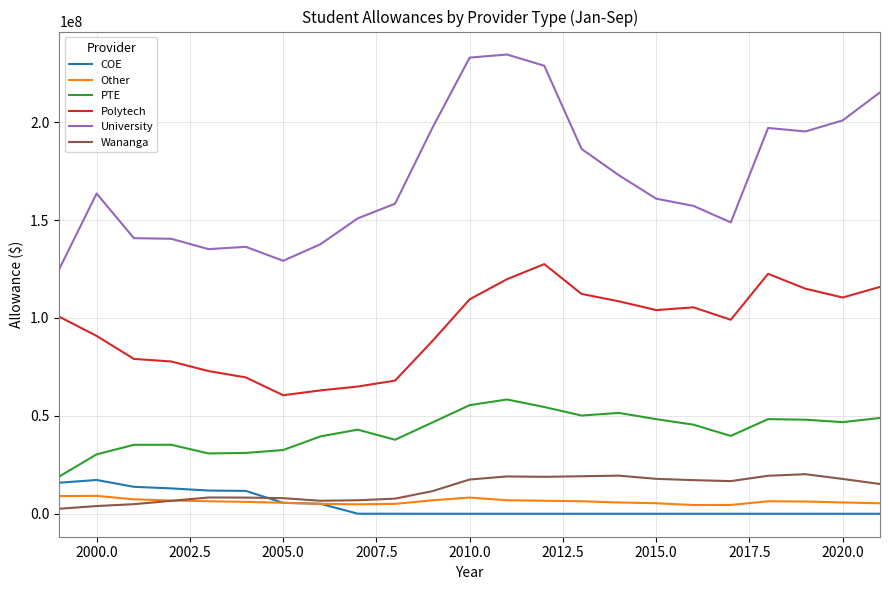

How many lines are shown in the chart?

6